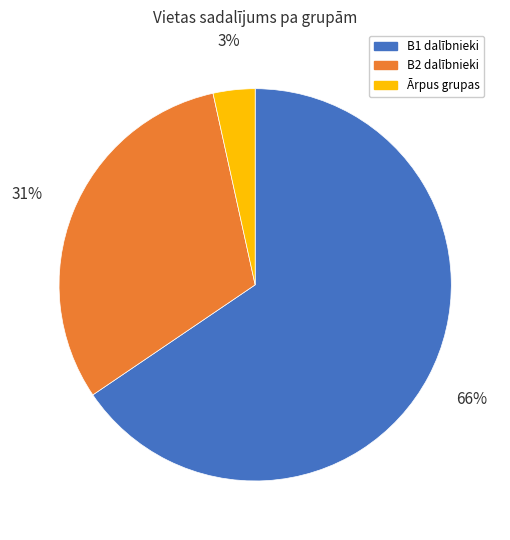

Does any single category account for the majority?

Yes